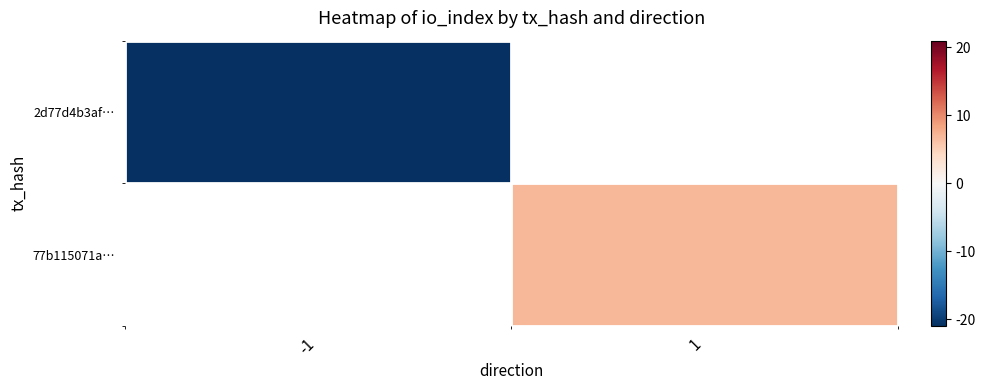

Is the value of 2d77d4b3af… at -1 greater than the value of 77b115071a… at 1?

No